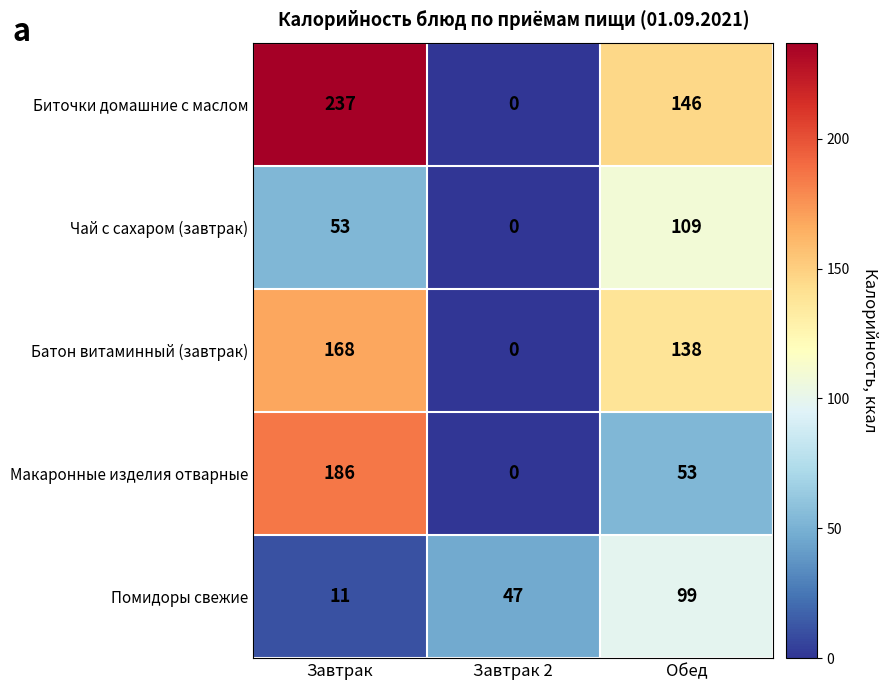

What is the sum of the Помидоры свежие values at Завтрак 2 and Обед?

146